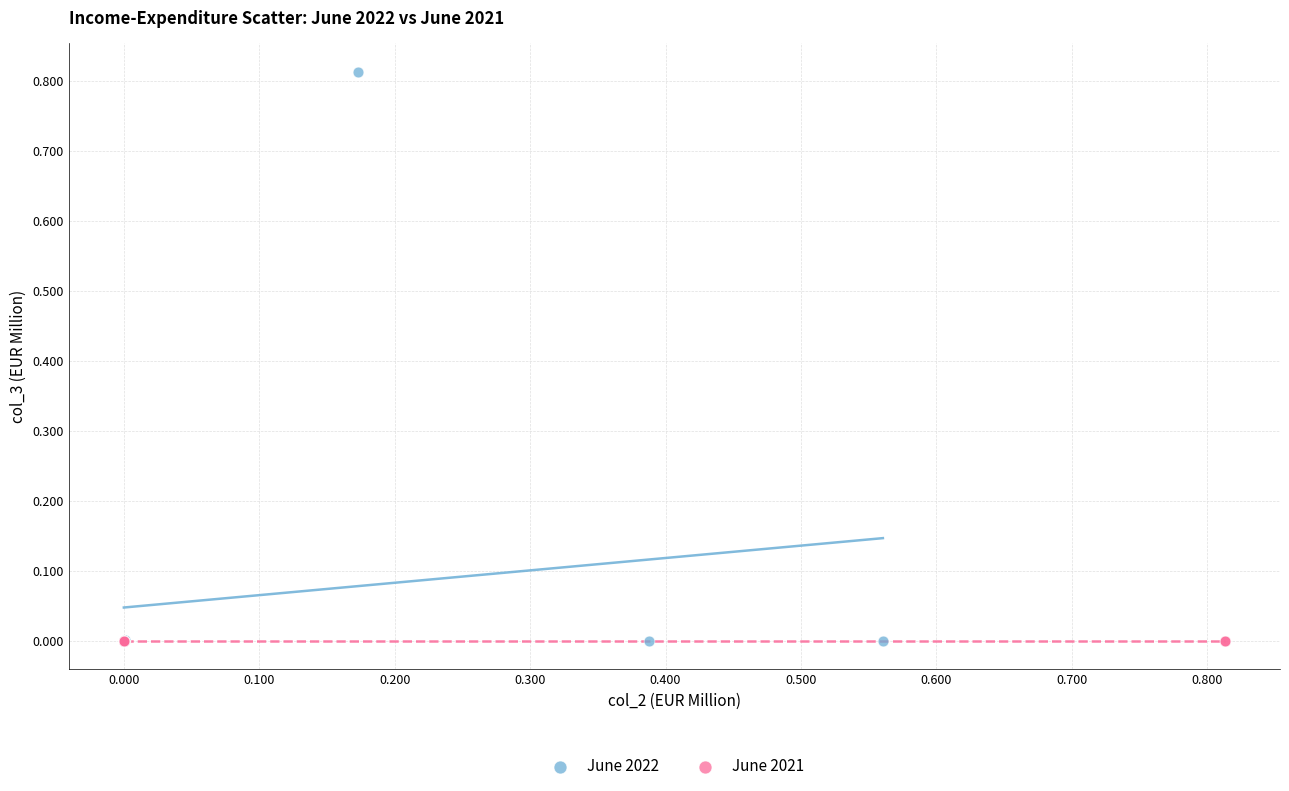

Which series reaches the maximum Y coordinate?

June 2022